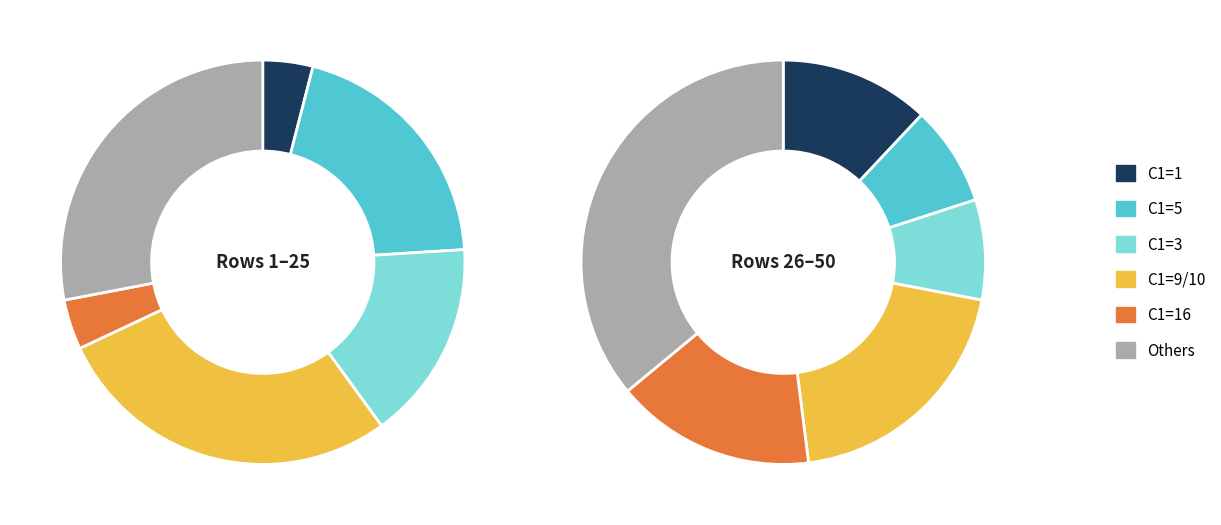

Is there any slice that represents more than half of the pie?

No